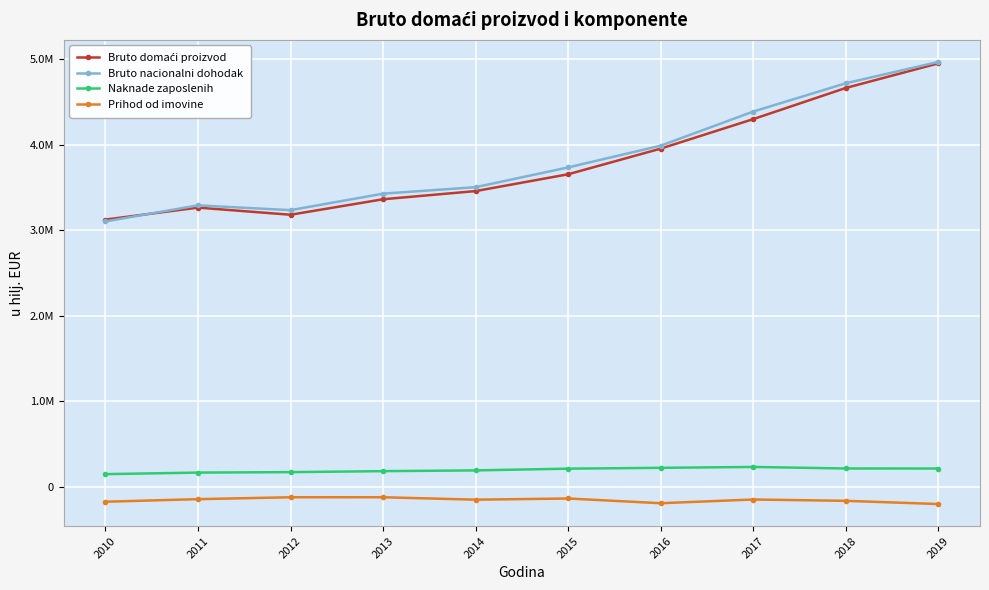

At which category does the chart reach its peak across all series?

2019